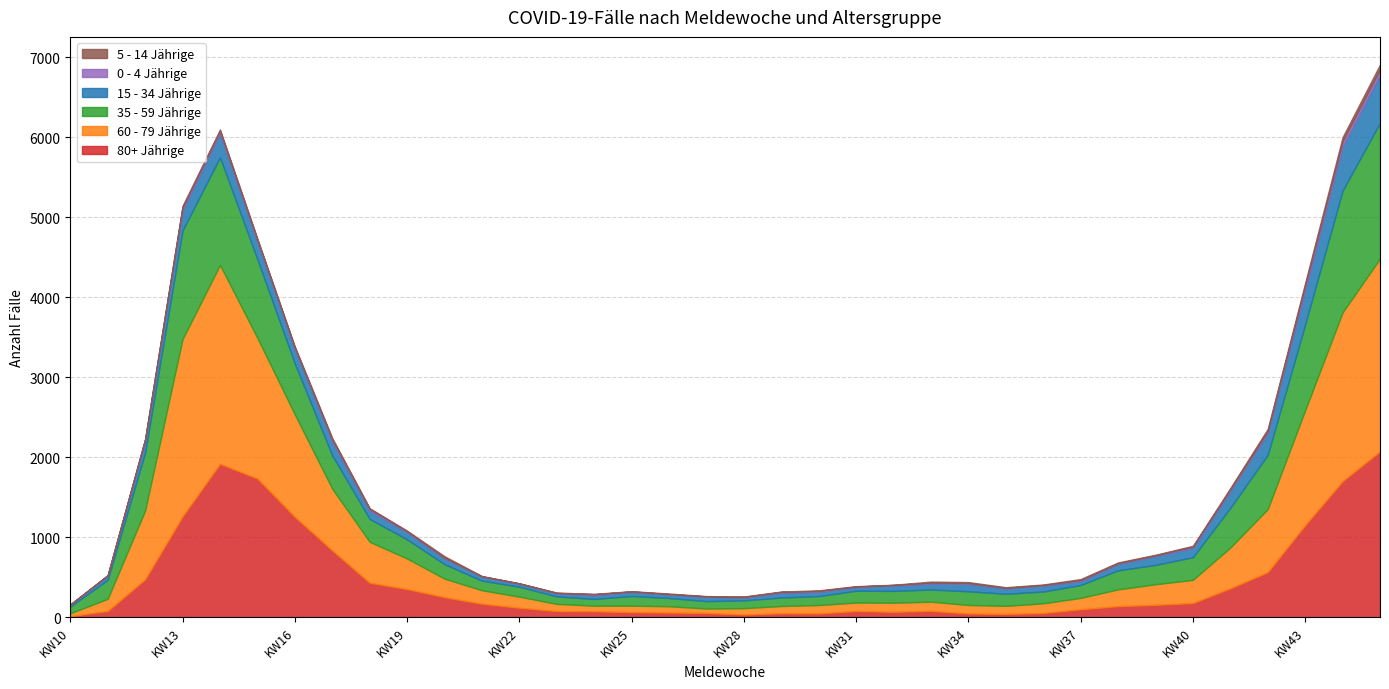

The 5 - 14 Jährige series shows 13 at KW35. True or false?

False